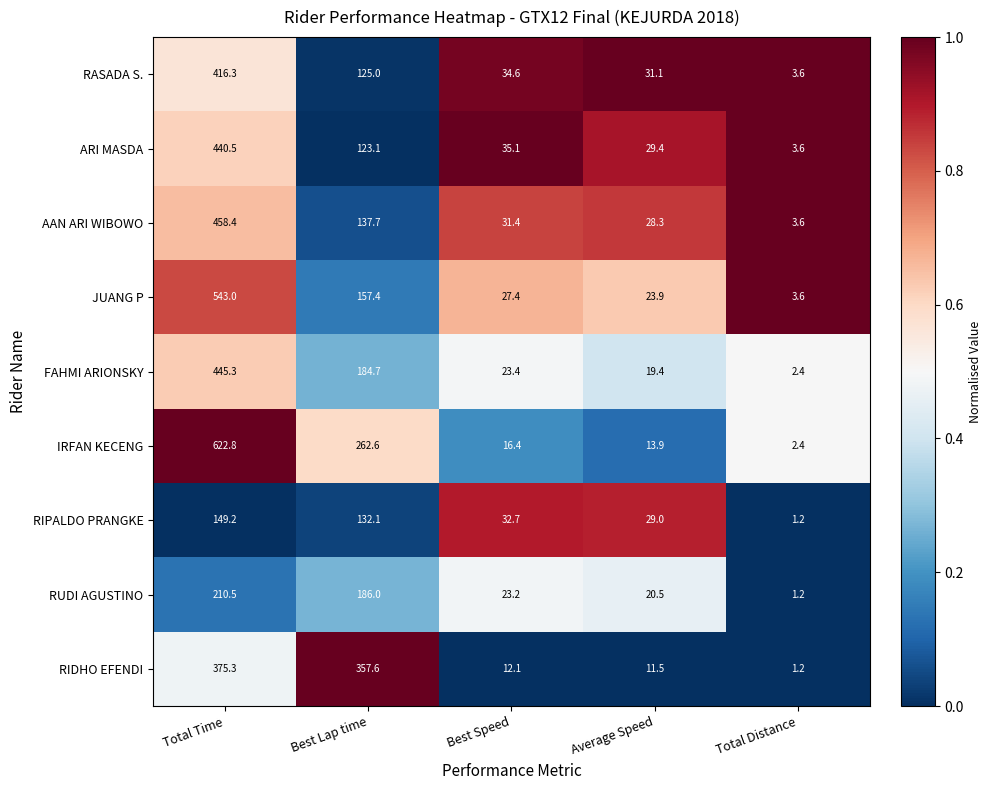

At which label is RIDHO EFENDI closest to 188?

Best Lap time